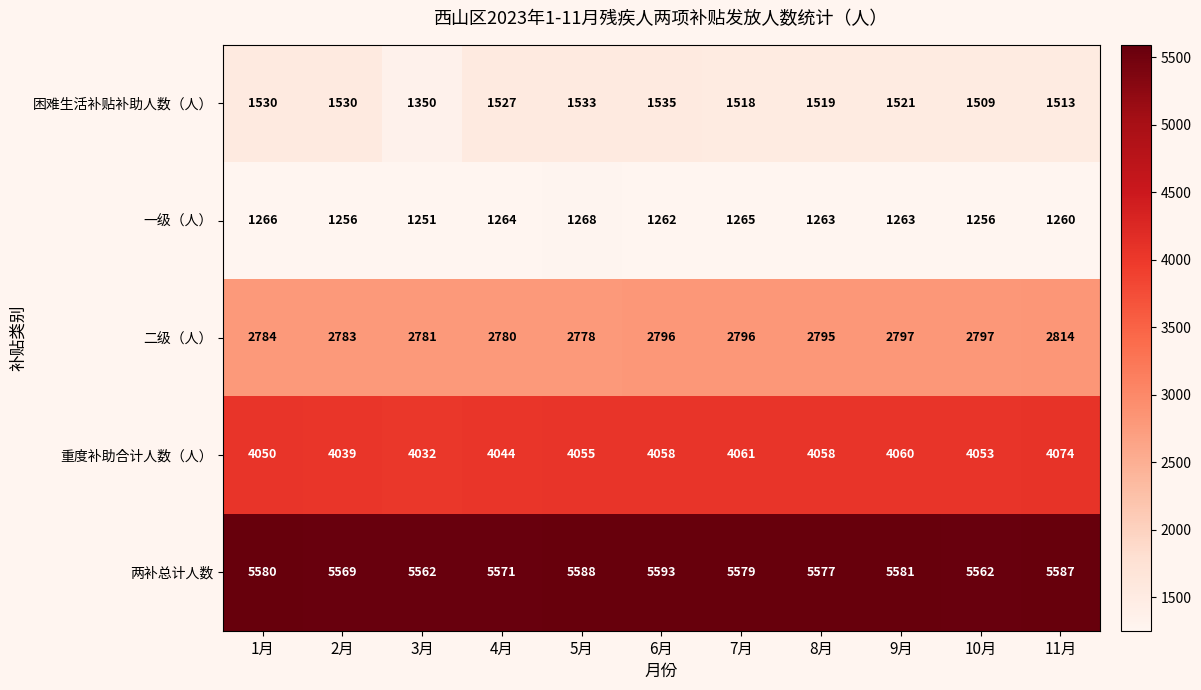

Between 2月 and 4月, which series saw the biggest shift?

一级（人）